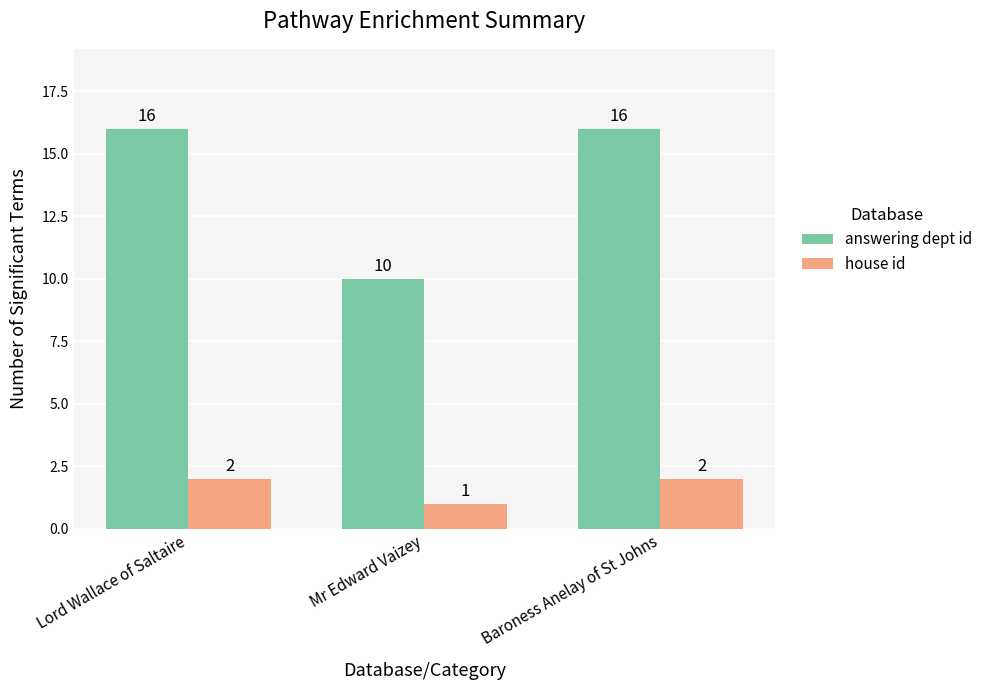

Which series changed the most between Mr Edward Vaizey and Baroness Anelay of St Johns?

answering dept id